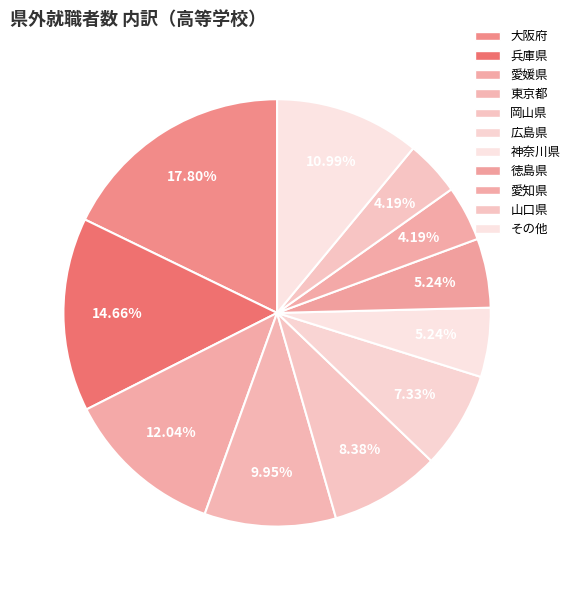

The 東京都 slice represents 16% of the pie. True or false?

False